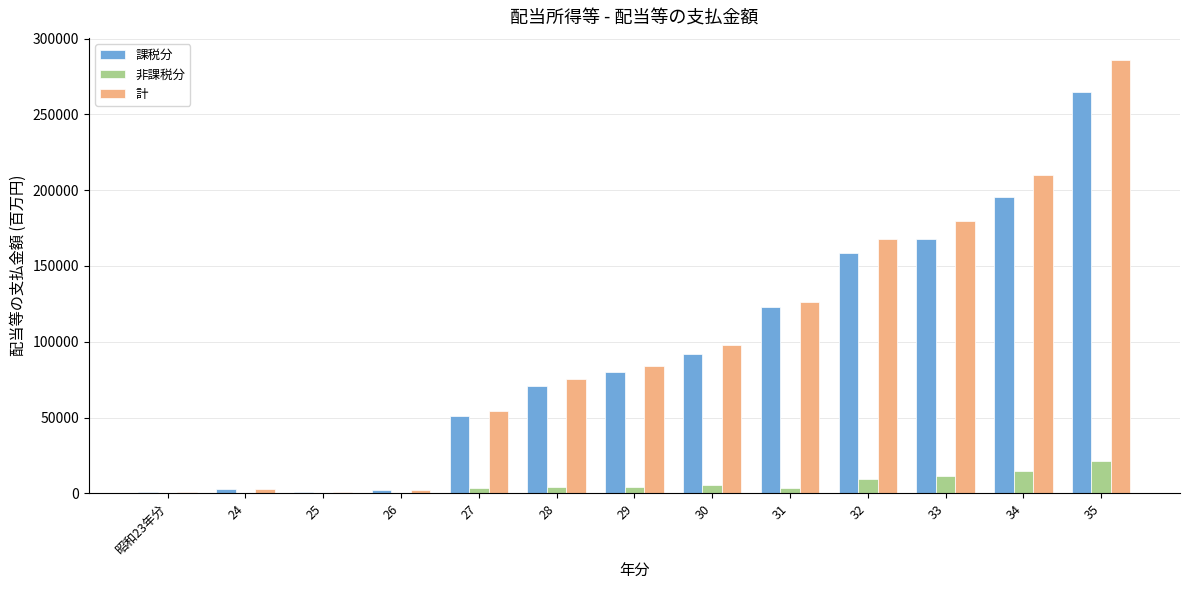

Which series has the widest spread of values?

計